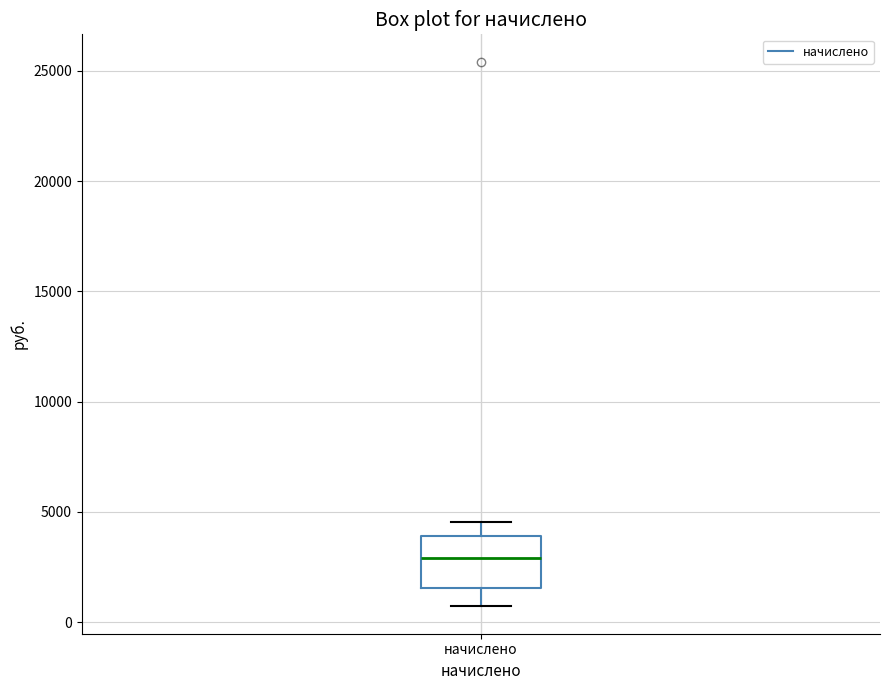

Transcribe this box plot: give where the median line is, the range the box spans, and where the two whiskers end, as read against the y-axis. The values are not printed on the chart, so give them approximately, as read against the axis.

median 3000, box 1500 to 4000, whiskers 500 to 4500